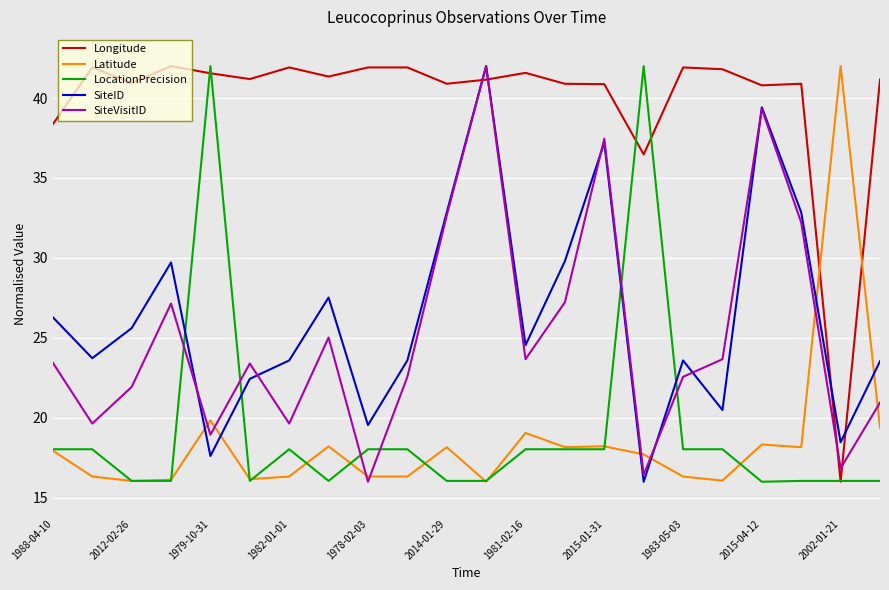

Which series has the largest total across all categories?

Longitude